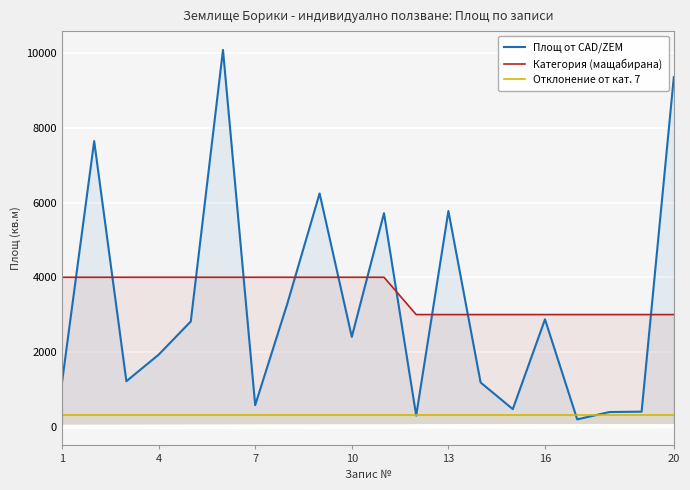

Which series has the largest range (max minus min)?

Площ от CAD/ZEM